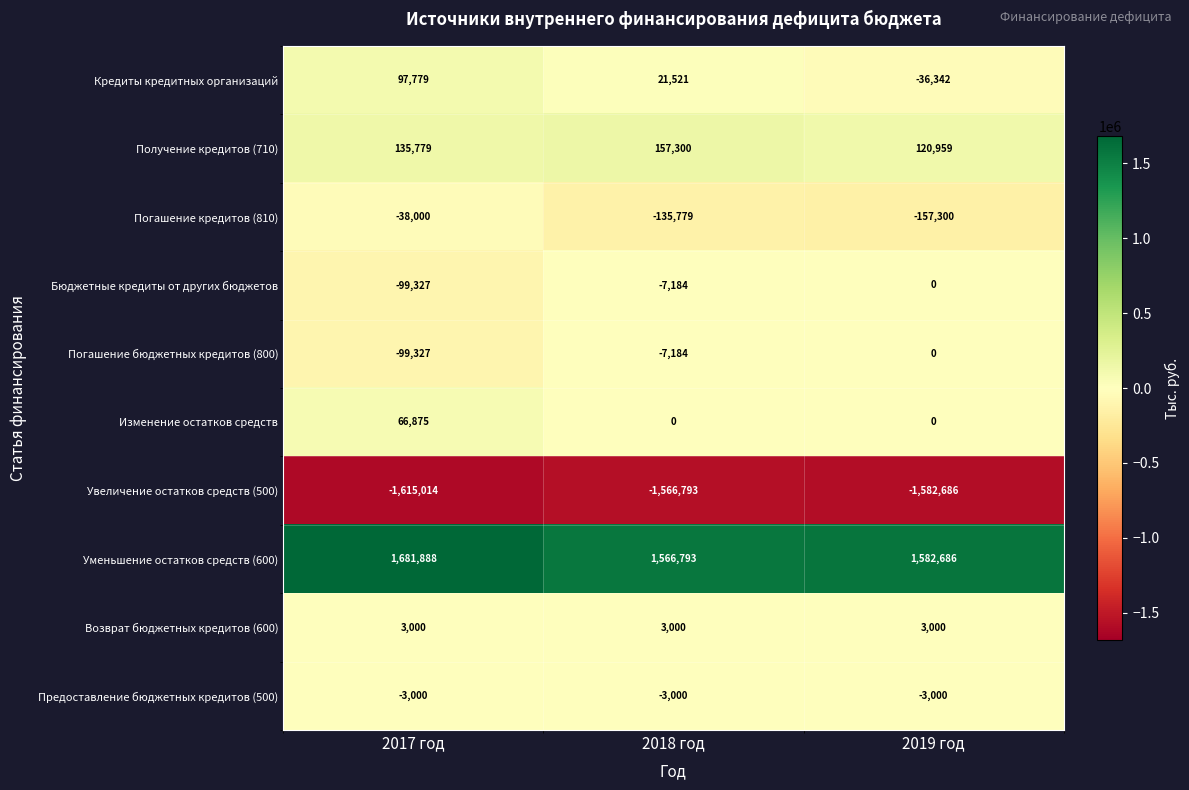

How many series are shown in this chart?

10